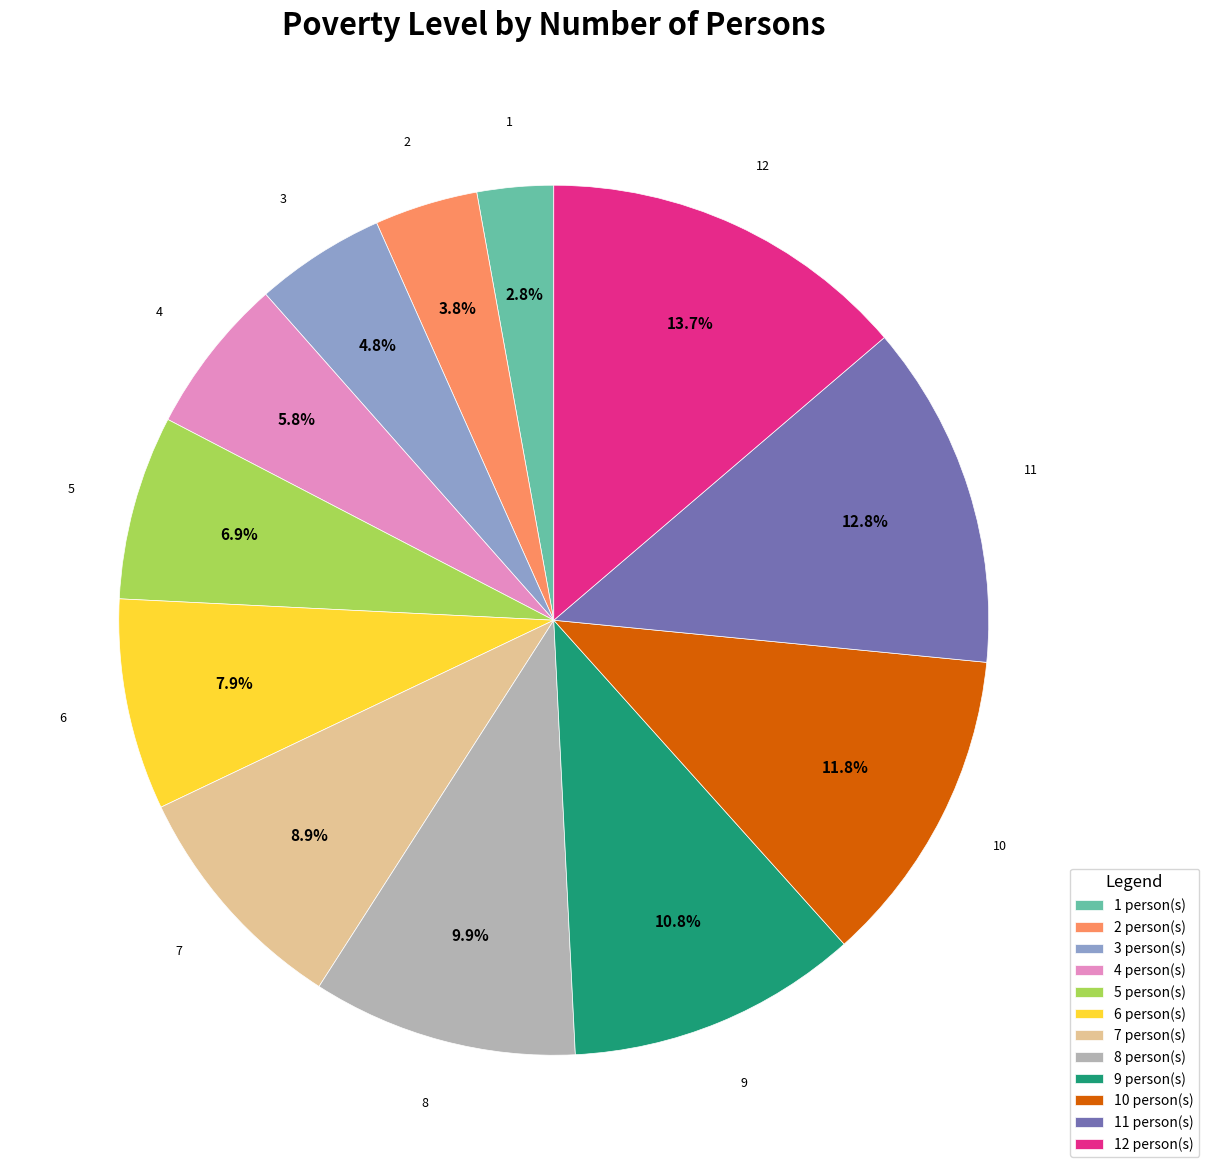

Is there any slice that represents more than half of the pie?

No